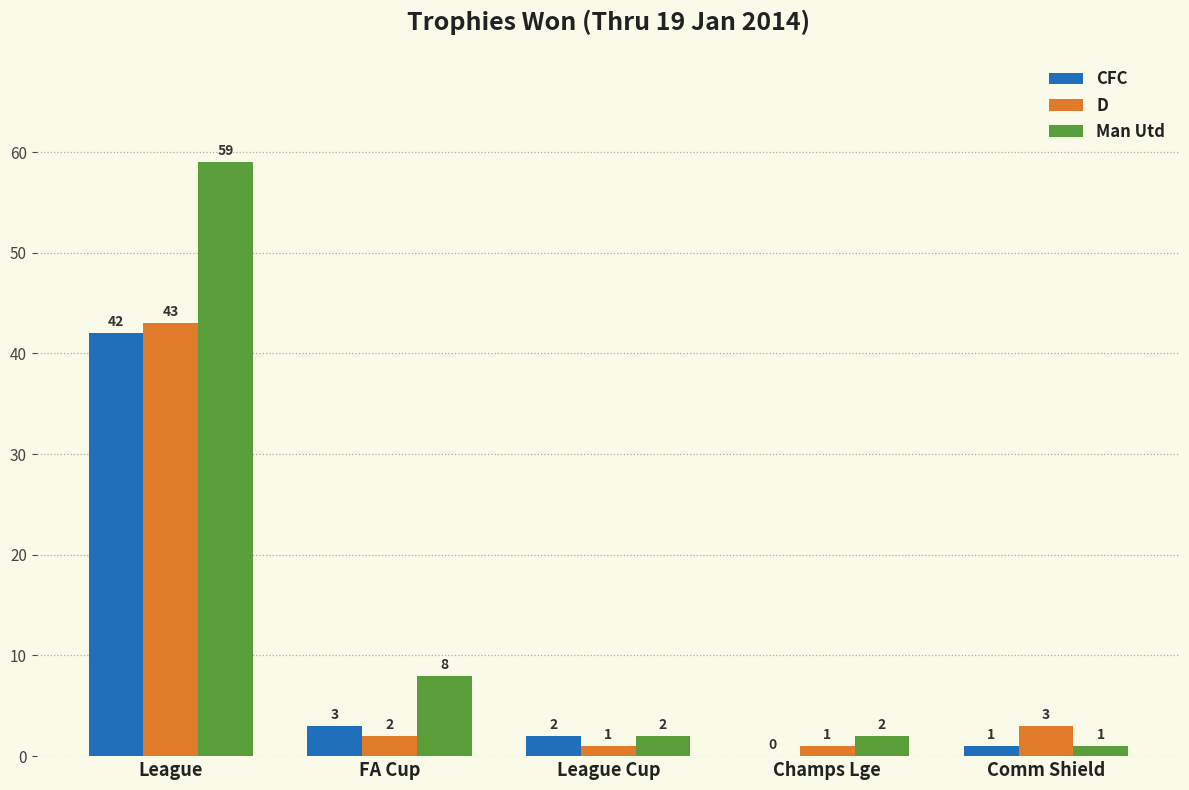

Is the value of CFC at Champs Lge greater than the value of Man Utd at Comm Shield?

No